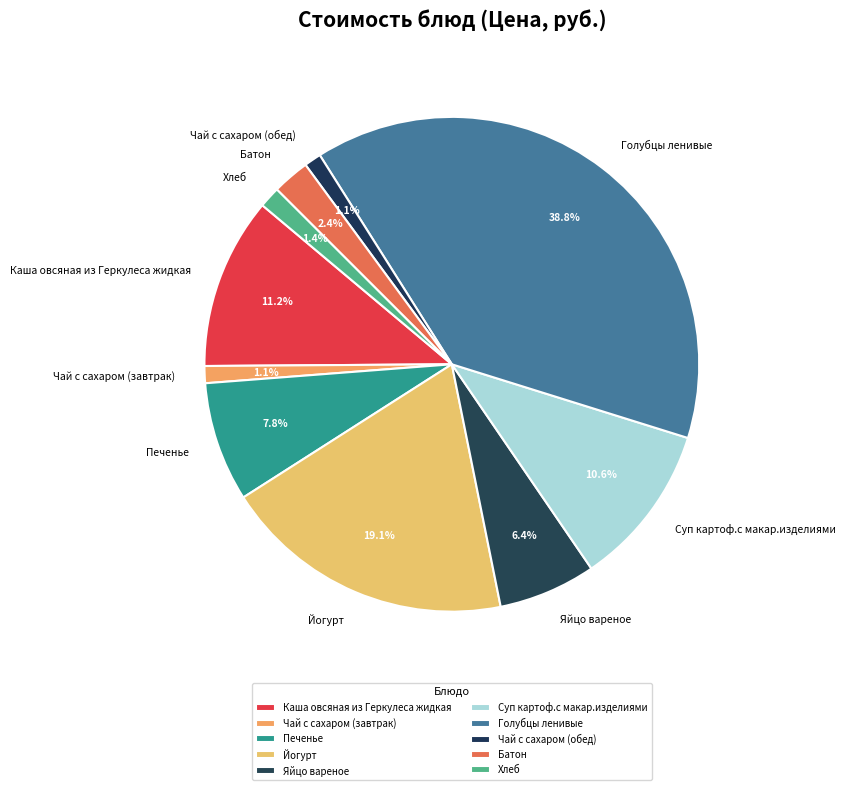

What is the largest slice in the pie chart?

Голубцы ленивые